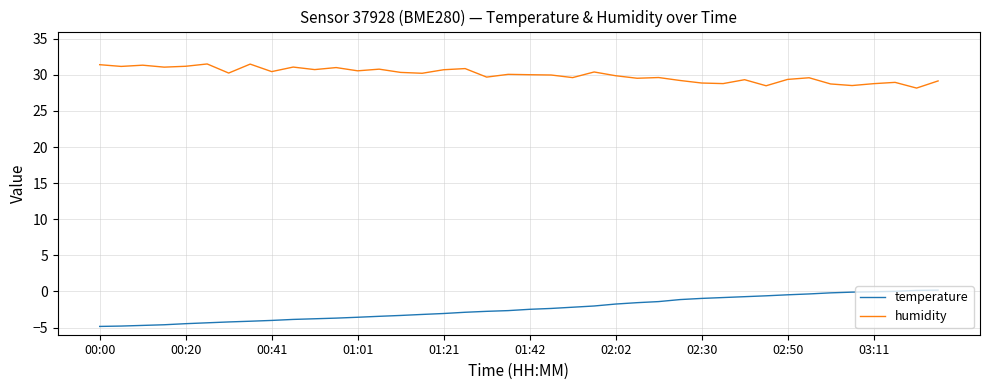

Rank the series by their average value, from lowest to highest.

temperature, humidity